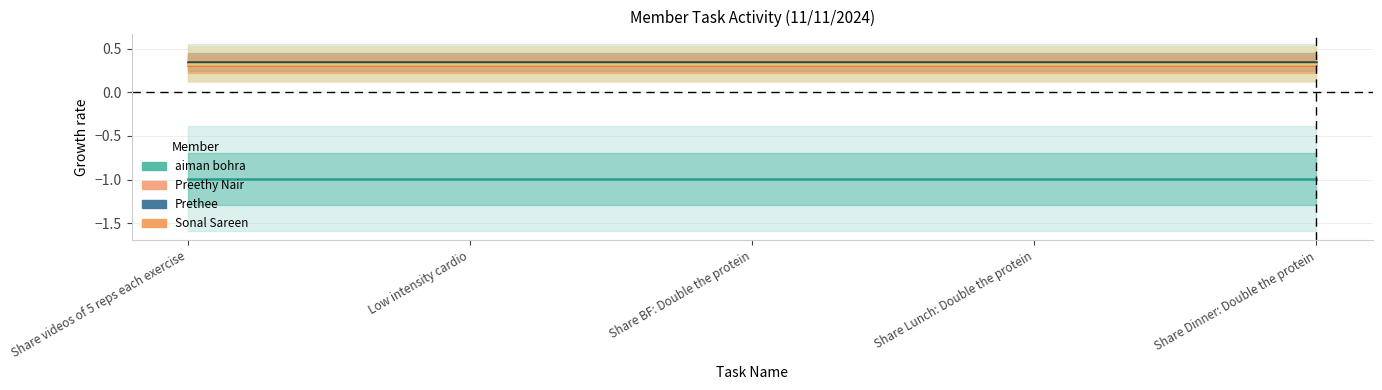

What is the spread (max minus min) of values at Share videos of 5 reps each exercise?

1.3